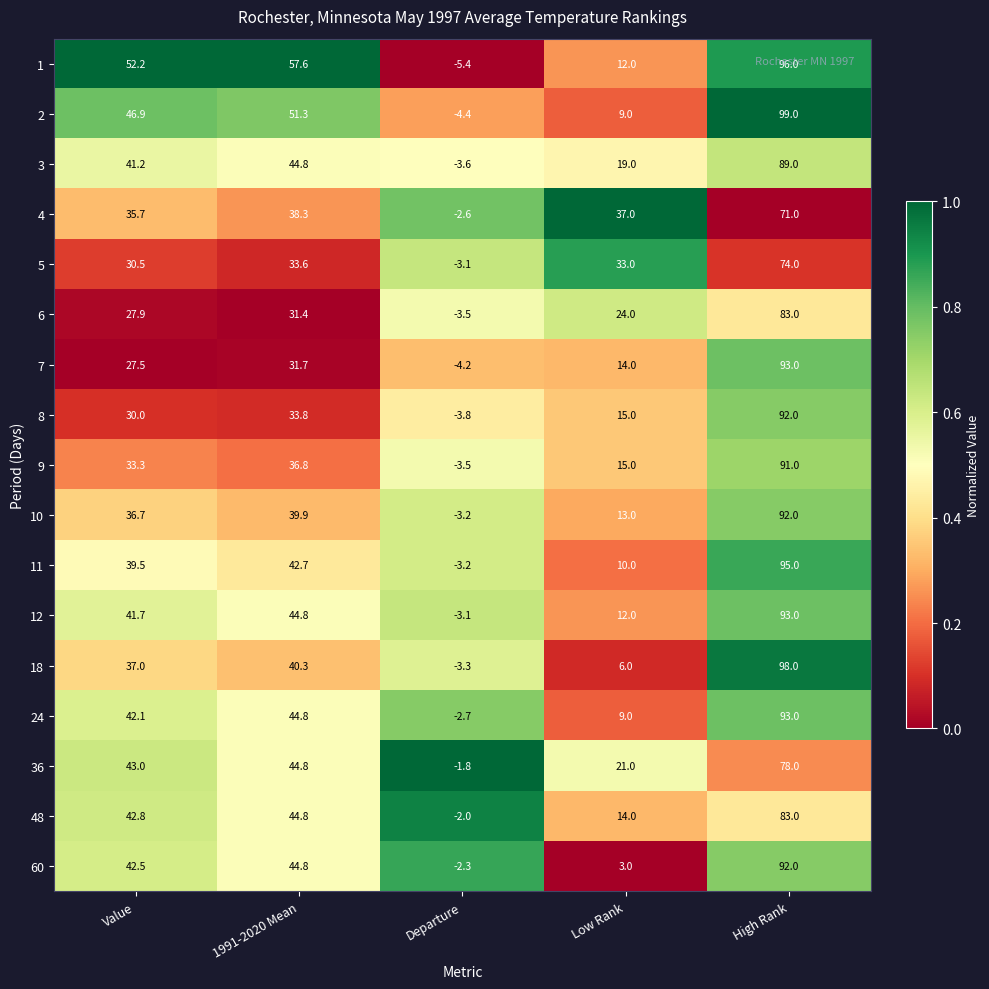

At which category is the sum across all series the highest?

High Rank